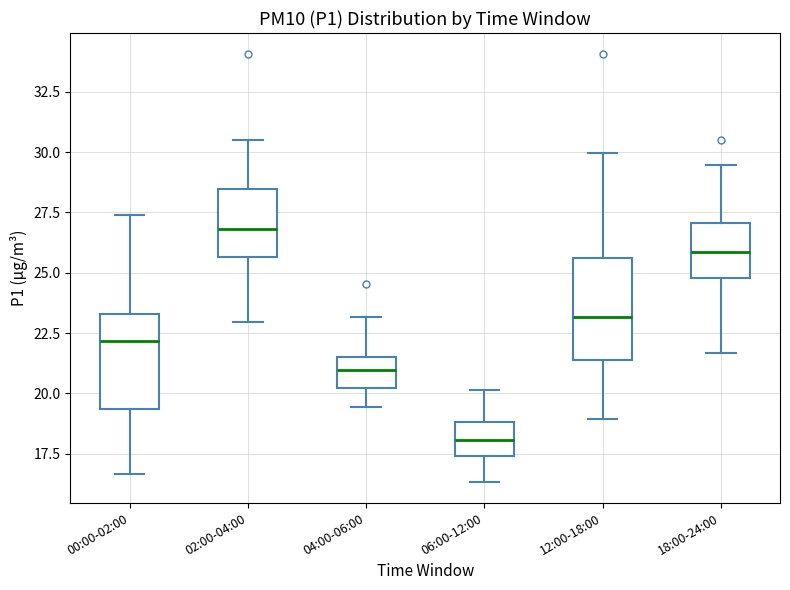

Which box has the lowest median line?

06:00-12:00